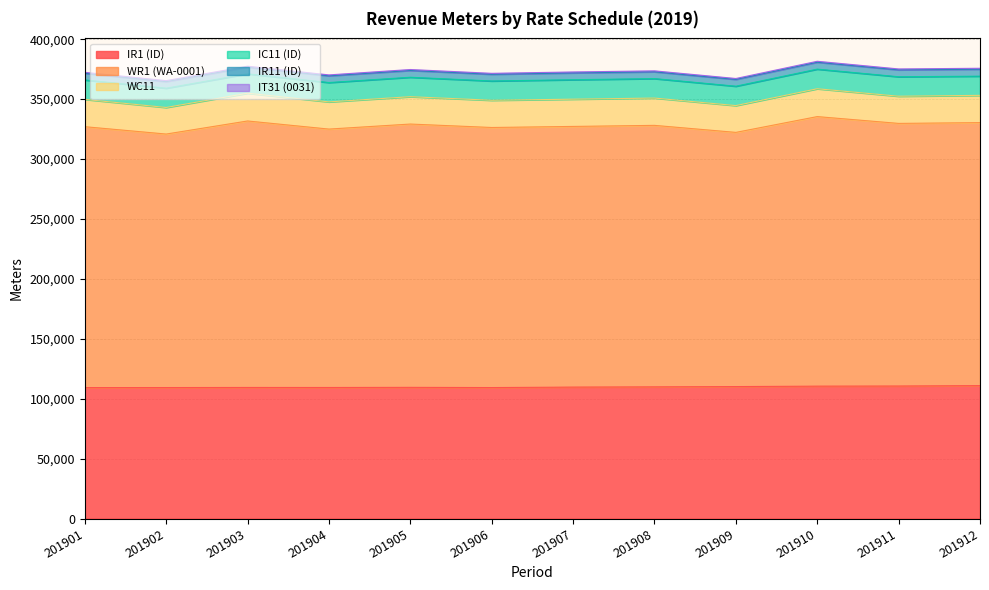

At 201902, list the series in order from smallest to largest.

IT31 (0031), IR11 (ID), IC11 (ID), WC11, IR1 (ID), WR1 (WA-0001)